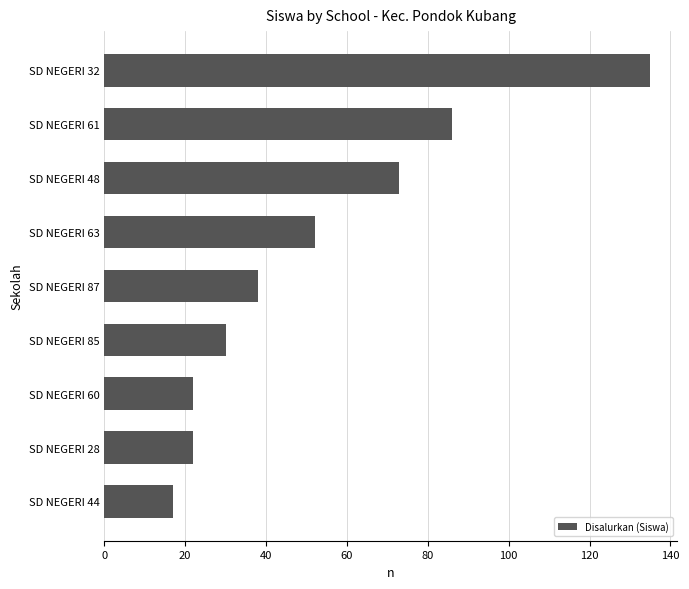

At which label is the value closest to 76?

SD NEGERI 48